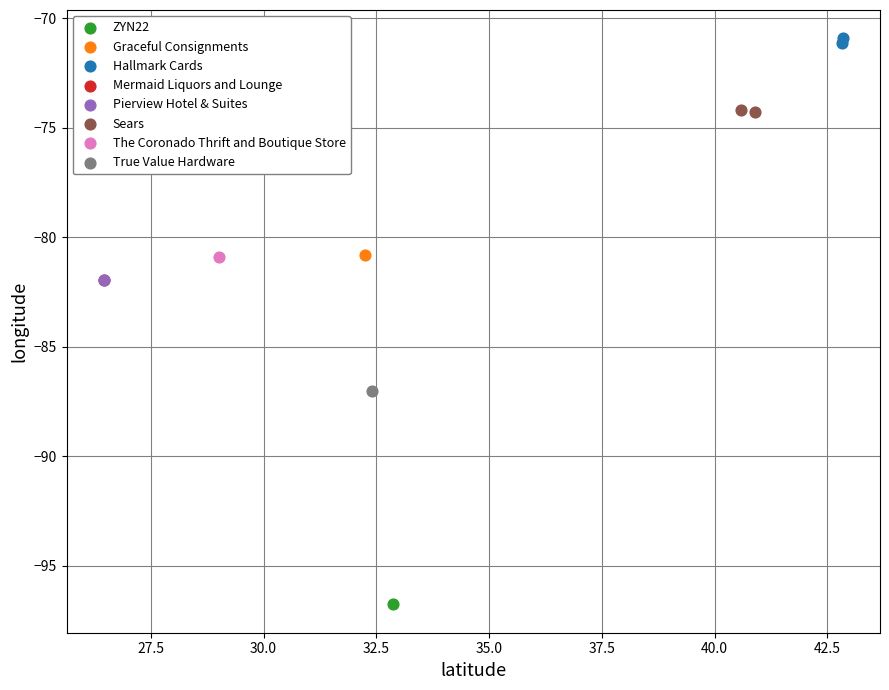

What are all the series names shown in the legend?

ZYN22, Graceful Consignments, Hallmark Cards, Mermaid Liquors and Lounge, Pierview Hotel & Suites, Sears, The Coronado Thrift and Boutique Store, True Value Hardware